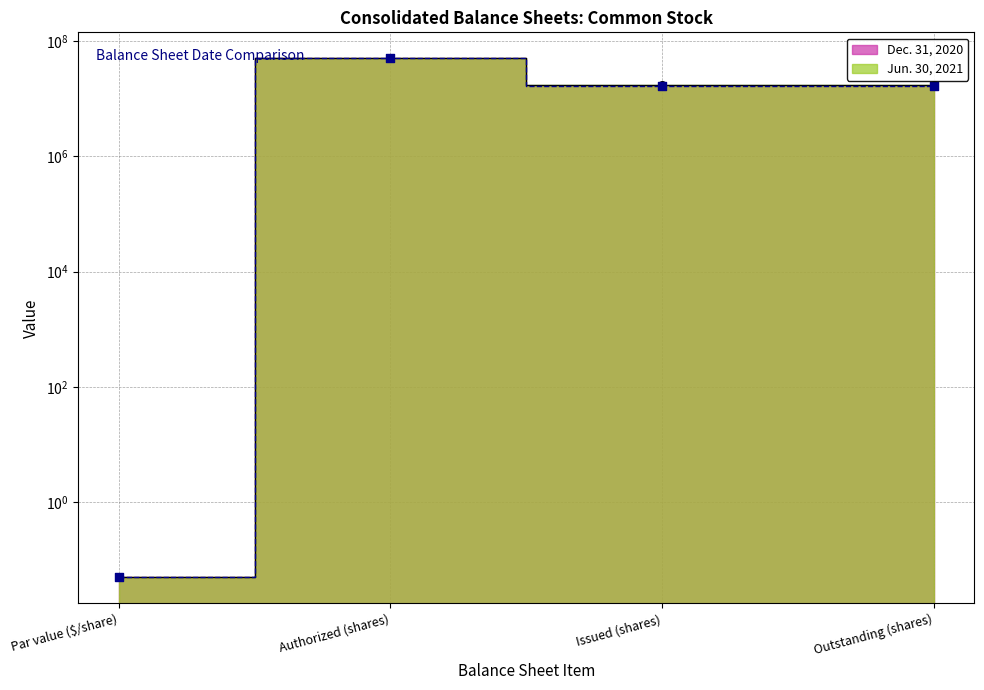

Which series has the widest spread of Y values?

Jun. 30, 2021